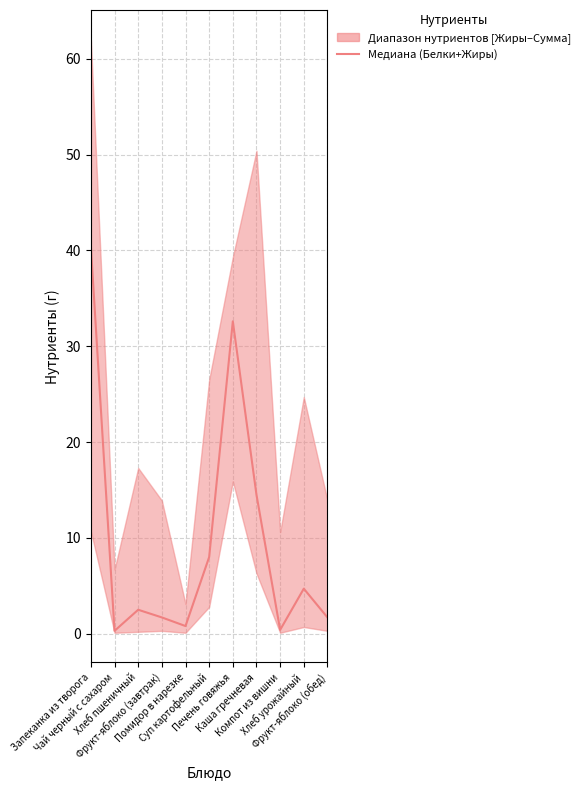

What position from the left is Фрукт-яблоко (обед)?

11